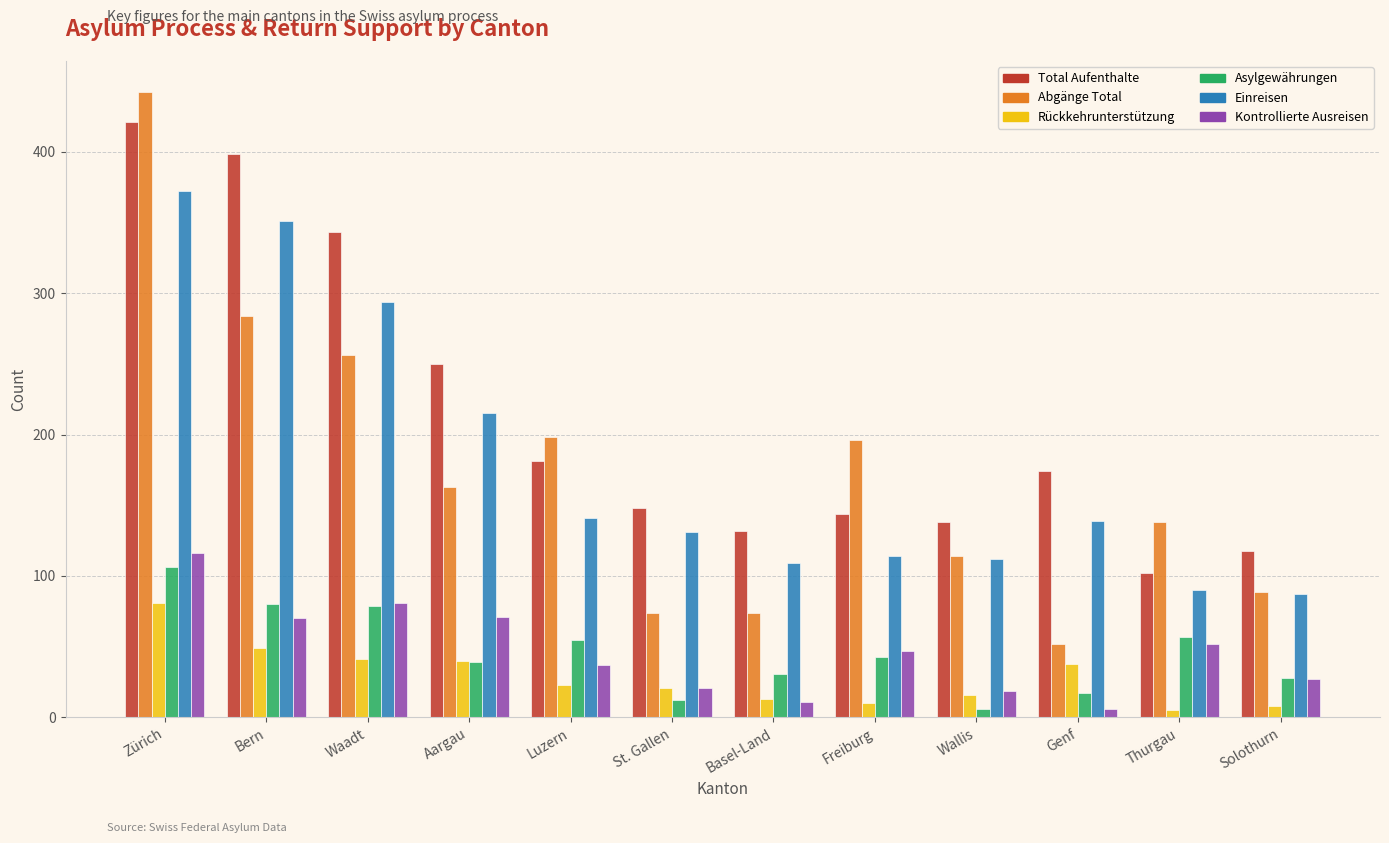

What is the spread (max minus min) of values at Thurgau?

133